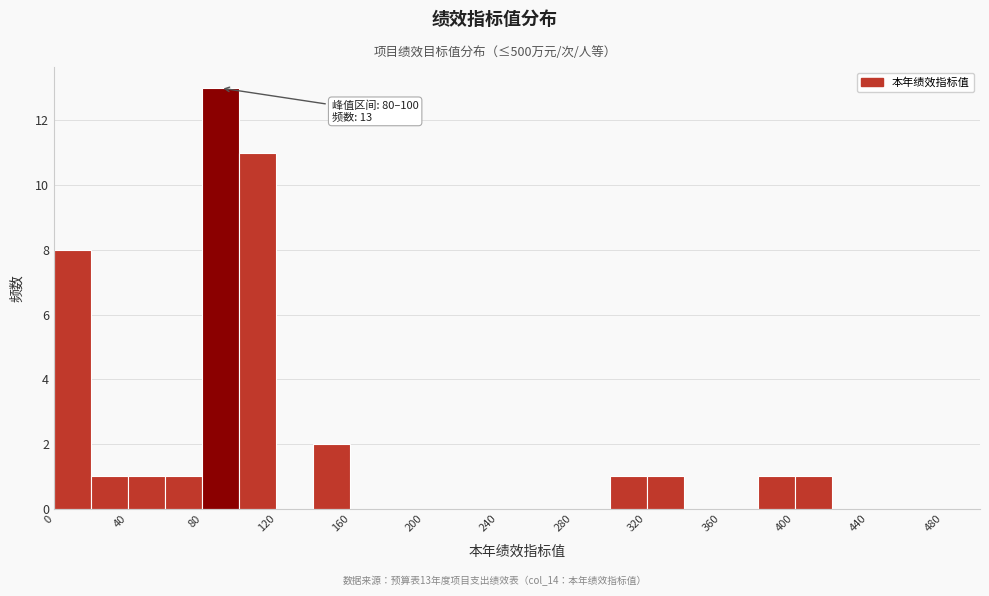

Over which range of the x-axis is the bar tallest?

80 to 100